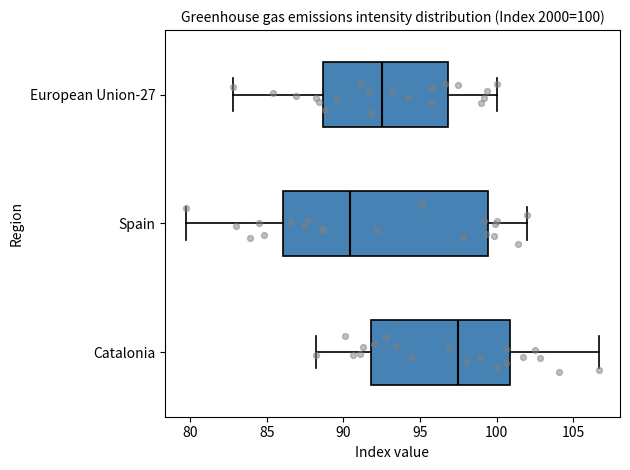

Which box has the furthest to the left median line?

Spain